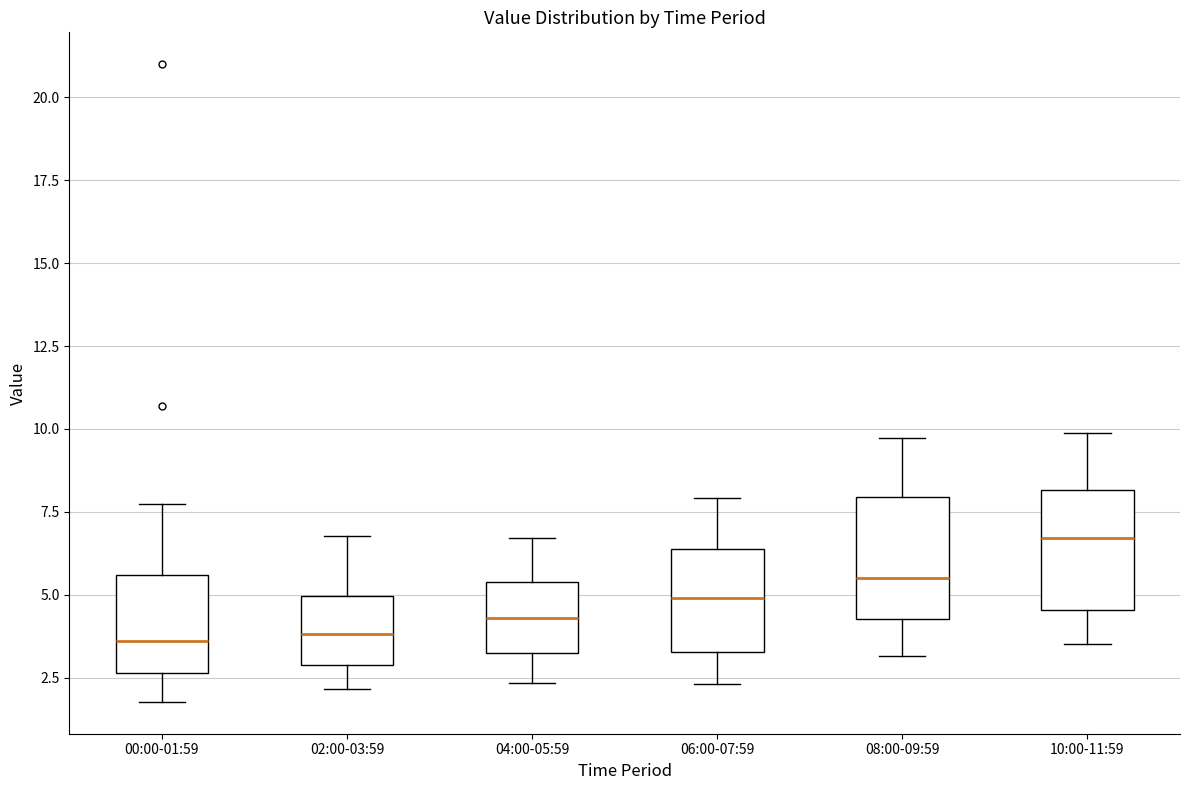

Reading left to right, transcribe this box plot: for each box, give where its median line is, the range the box spans, and where its two whiskers end, as read against the y-axis. The values are not printed on the chart, so give them approximately, as read against the axis.

00:00-01:59: median 3.5, box 2.5 to 5.5, whiskers 2.0 to 8.0
02:00-03:59: median 4.0, box 3.0 to 5.0, whiskers 2.0 to 7.0
04:00-05:59: median 4.5, box 3.0 to 5.5, whiskers 2.5 to 6.5
06:00-07:59: median 5.0, box 3.5 to 6.5, whiskers 2.5 to 8.0
08:00-09:59: median 5.5, box 4.5 to 8.0, whiskers 3.0 to 9.5
10:00-11:59: median 6.5, box 4.5 to 8.0, whiskers 3.5 to 10.0